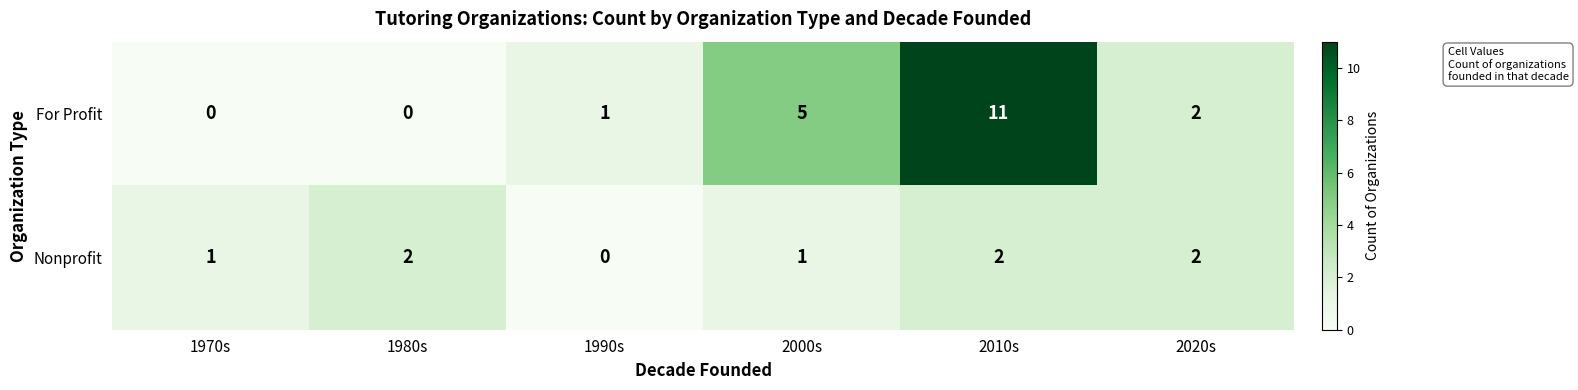

What is the total value across all series at 2010s?

13